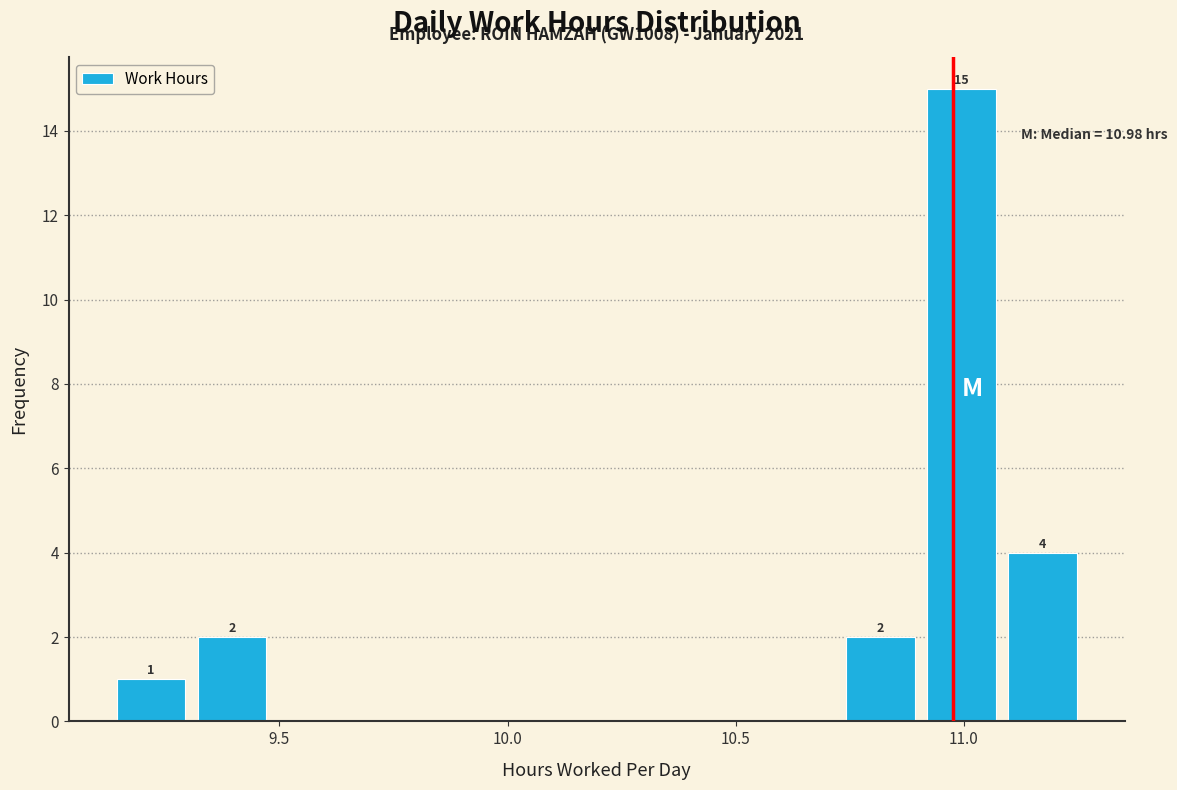

Read against the x-axis, roughly where is the centre of the tallest bar?

11.00